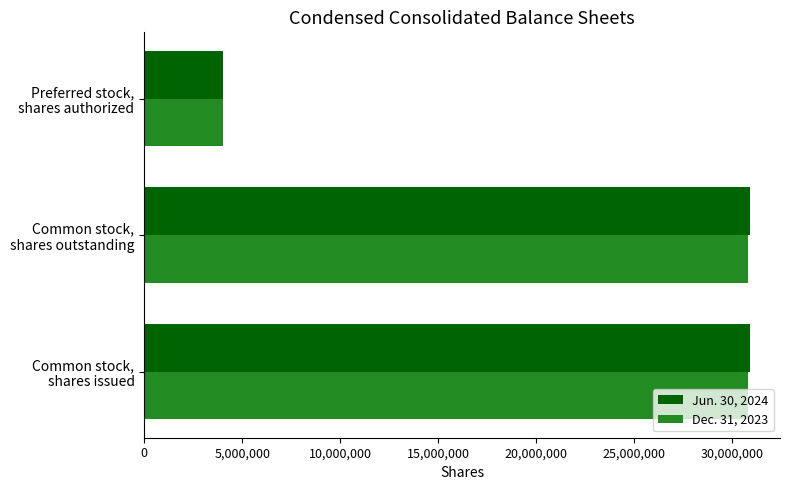

Which series has the largest range (max minus min)?

Jun. 30, 2024